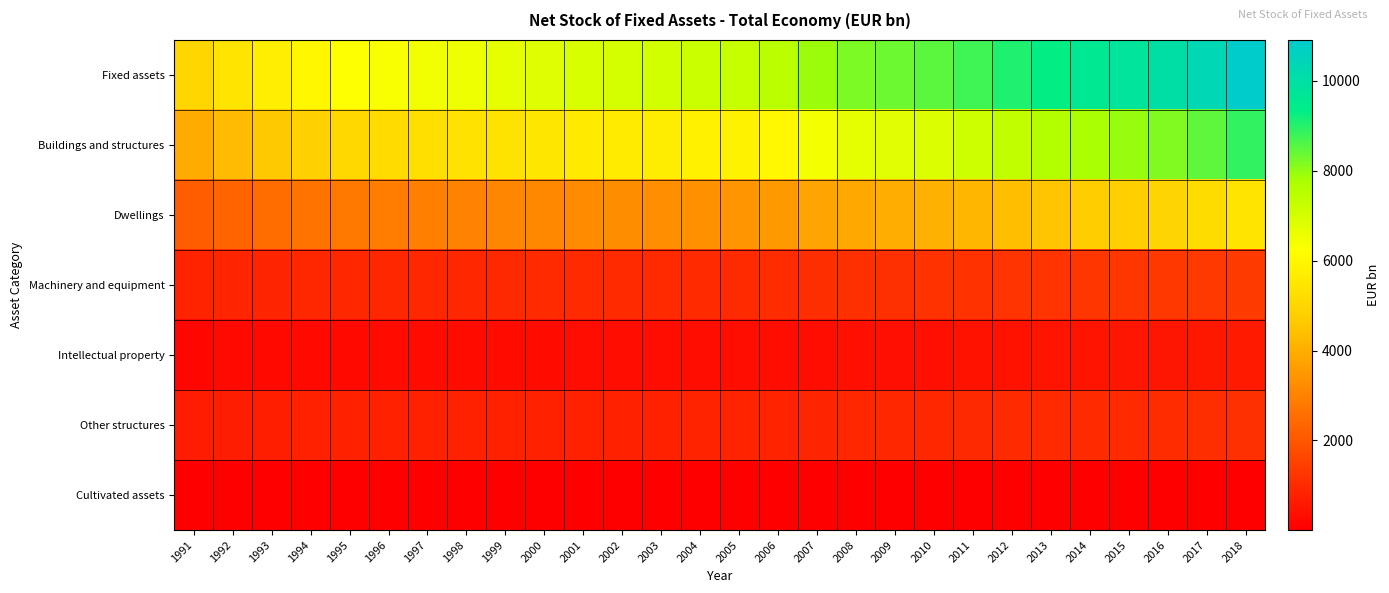

Reading right to left, extract all data points from this chart.

Fixed assets: 2018=10912.4	2017=10399.6	2016=10017.8	2015=9778.6	2014=9550.4	2013=9301.2	2012=9049.8	2011=8767.0	2010=8484.3	2009=8333.2	2008=8217.0	2007=7908.5	2006=7466.4	2005=7267.4	2004=7165.6	2003=7043.1	2002=6995.8	2001=6947.5	2000=6838.2	1999=6665.4	1998=6566.8	1997=6448.4	1996=6331.2	1995=6228.3	1994=5989.5	1993=5753.3	1992=5424.0	1991=4999.5
Buildings and structures: 2018=8899.5	2017=8462.7	2016=8150.2	2015=7965.0	2014=7795.2	2013=7591.4	2012=7369.4	2011=7133.0	2010=6885.4	2009=6768.0	2008=6663.8	2007=6420.3	2006=6039.7	2005=5881.6	2004=5800.9	2003=5687.4	2002=5637.6	2001=5601.7	2000=5529.7	1999=5411.4	1998=5344.6	1997=5253.0	1996=5148.6	1995=5058.4	1994=4830.8	1993=4609.1	1992=4317.8	1991=3962.7
Dwellings: 2018=5458.0	2017=5177.5	2016=4978.1	2015=4819.5	2014=4695.1	2013=4546.9	2012=4385.7	2011=4223.1	2010=4067.6	2009=3988.1	2008=3918.8	2007=3774.4	2006=3533.4	2005=3426.2	2004=3367.2	2003=3291.1	2002=3249.4	2001=3208.3	2000=3156.4	1999=3083.0	1998=3021.8	1997=2950.7	1996=2874.5	1995=2800.9	1994=2655.0	1993=2517.7	1992=2341.5	1991=2143.4
Machinery and equipment: 2018=1395.4	2017=1351.8	2016=1312.0	2015=1280.3	2014=1246.7	2013=1221.3	2012=1207.5	2011=1181.6	2010=1171.9	2009=1152.9	2008=1150.5	2007=1104.5	2006=1055.5	2005=1025.6	2004=1012.9	2003=1013.2	2002=1024.6	2001=1023.9	2000=999.6	1999=958.6	1998=938.1	1997=919.2	1996=912.9	1995=908.3	1994=905.3	1993=899.1	1992=872.1	1991=818.1
Intellectual property: 2018=607.4	2017=575.3	2016=546.2	2015=523.0	2014=498.8	2013=478.5	2012=462.8	2011=443.1	2010=418.7	2009=404.2	2008=394.1	2007=376.2	2006=363.3	2005=352.7	2004=345.0	2003=336.0	2002=327.1	2001=315.7	2000=301.8	1999=288.4	1998=276.7	1997=268.7	1996=262.3	1995=253.7	1994=245.4	1993=237.1	1992=226.1	1991=211.2
Other structures: 2018=1149.4	2017=1084.6	2016=1037.1	2015=1025.0	2014=1013.0	2013=997.1	2012=986.0	2011=963.8	2010=939.6	2009=934.9	2008=930.9	2007=891.4	2006=847.0	2005=822.9	2004=816.1	2003=805.3	2002=806.2	2001=810.8	2000=804.1	1999=785.9	1998=781.5	1997=783.9	1996=786.4	1995=793.0	1994=774.0	1993=750.6	1992=718.1	1991=665.4
Cultivated assets: 2018=10.2	2017=9.8	2016=9.3	2015=10.2	2014=9.7	2013=10.1	2012=10.1	2011=9.3	2010=8.3	2009=8.1	2008=8.5	2007=7.6	2006=7.8	2005=7.4	2004=6.8	2003=6.5	2002=6.4	2001=6.1	2000=7.2	1999=7.0	1998=7.3	1997=7.5	1996=7.4	1995=7.9	1994=8.0	1993=8.0	1992=8.1	1991=7.5